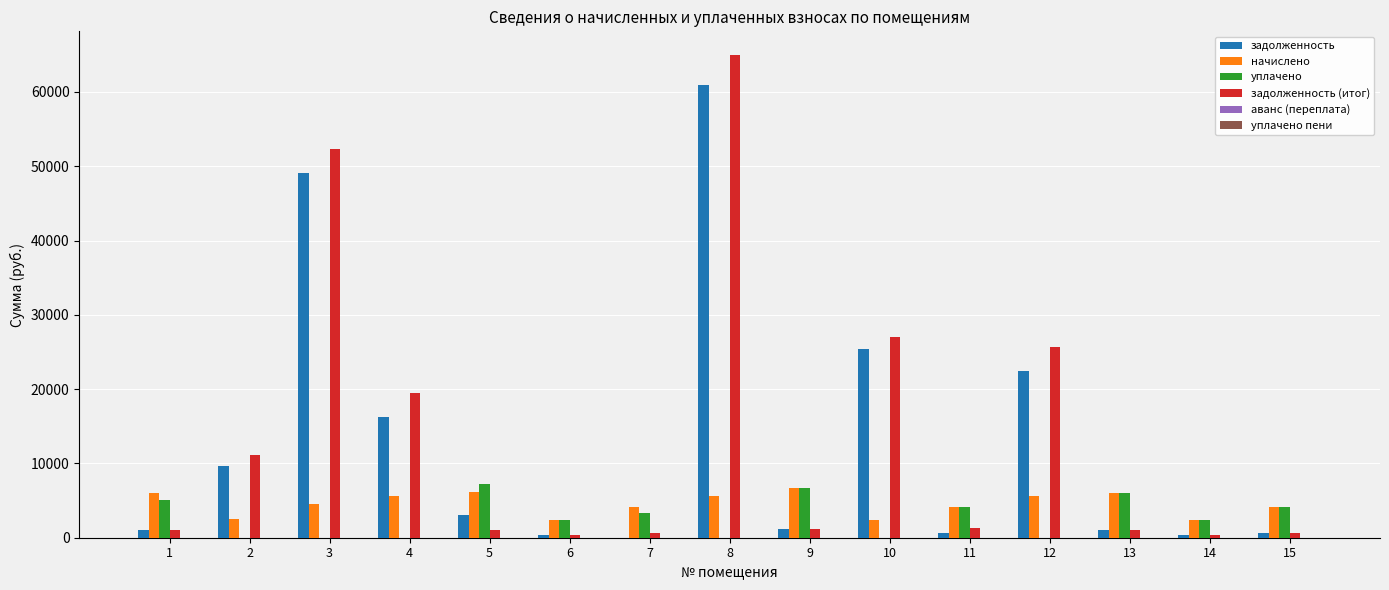

What is the maximum value shown in the chart?

64907.5